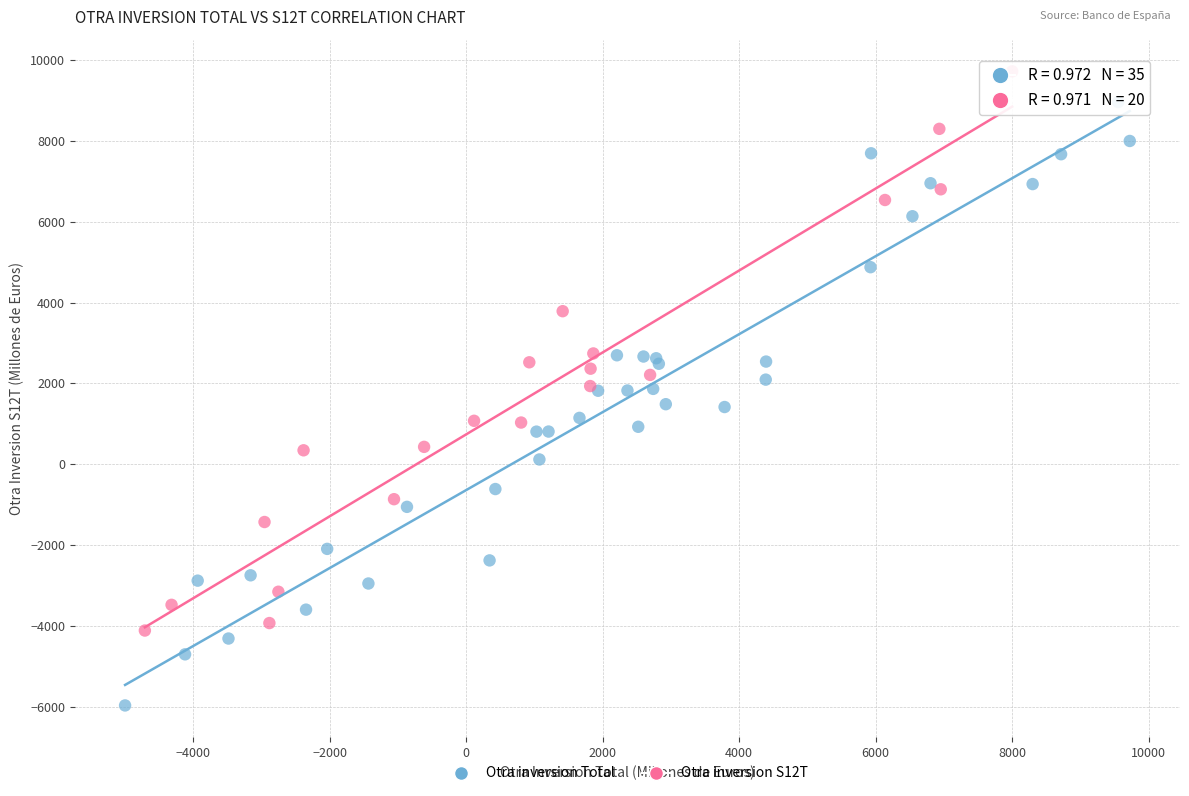

Which series contains the lowest Y value?

Otra inversion Total